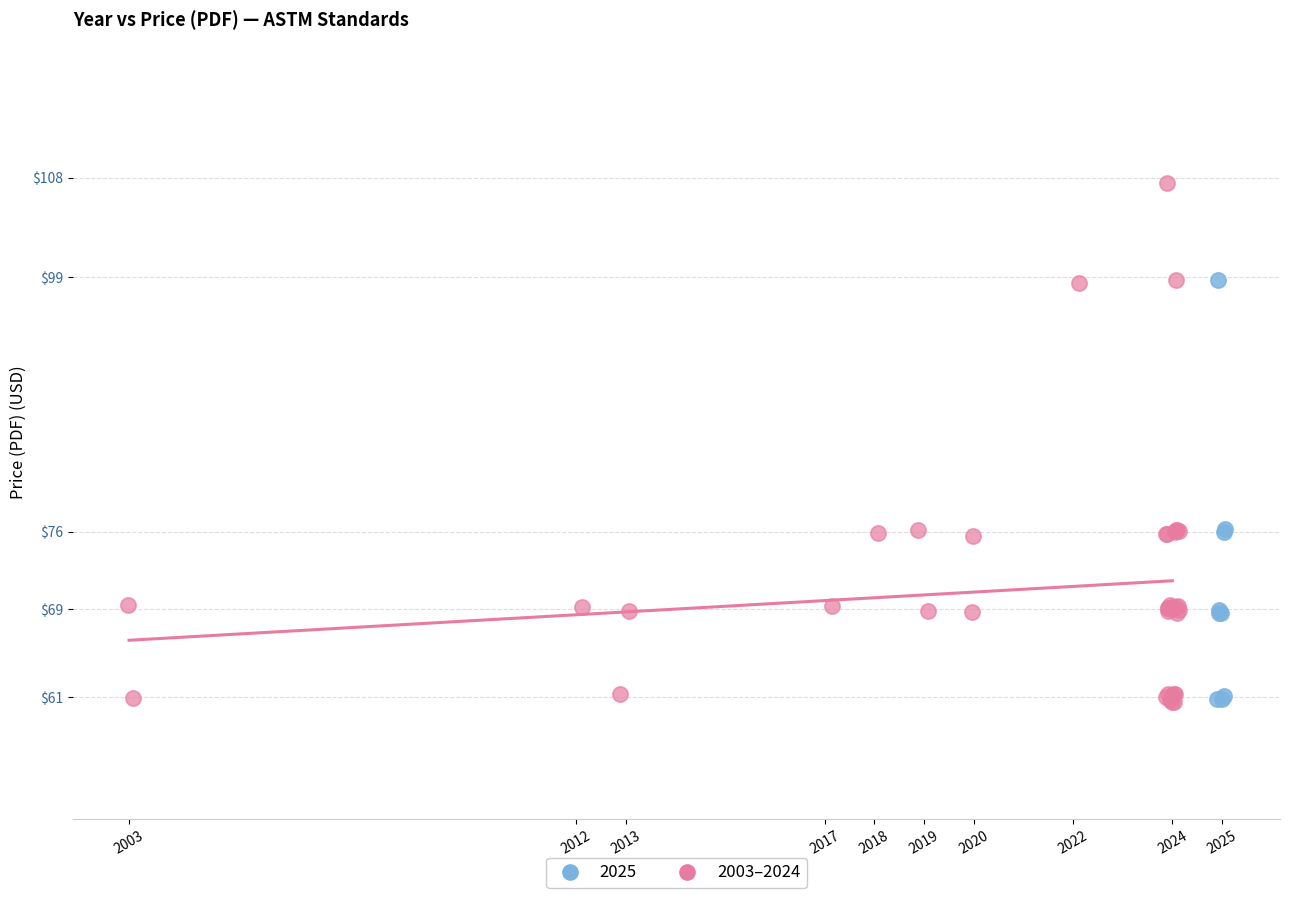

Which series has the widest spread of Y values?

2003–2024